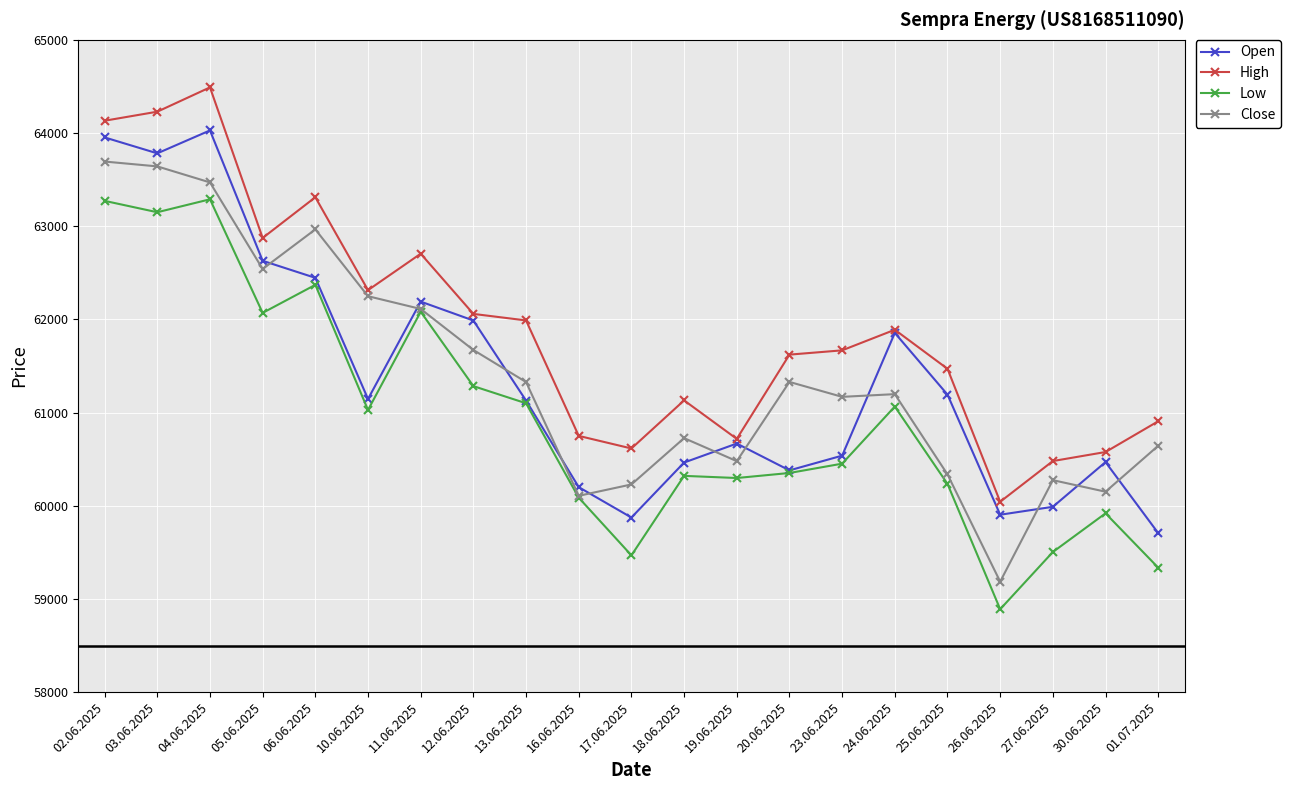

The value of Open at 18.06.2025 is 60464. True or false?

True